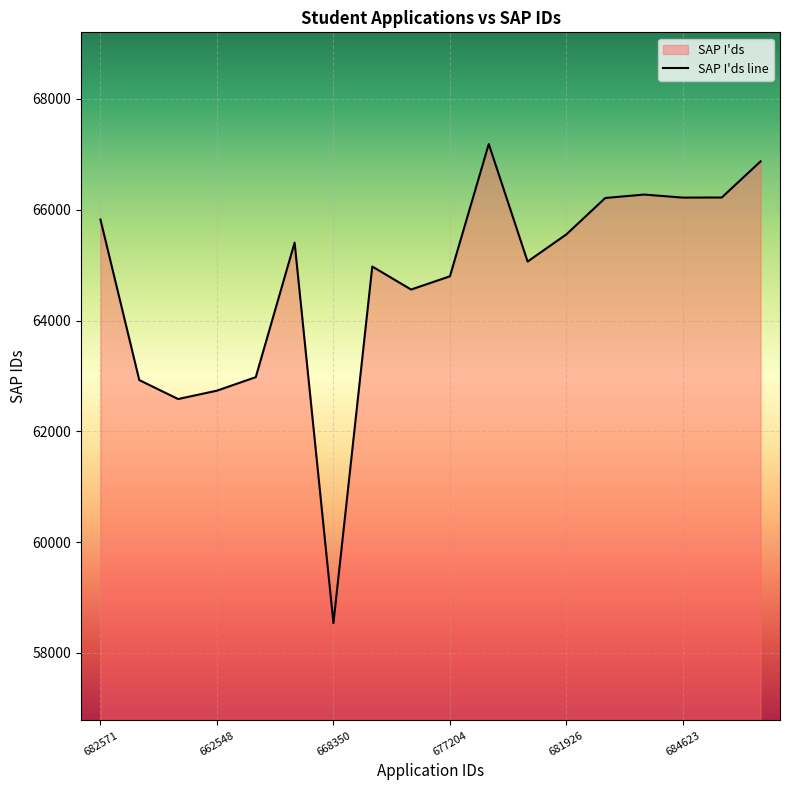

What is the difference between the values at 668350 and 672839?

6435